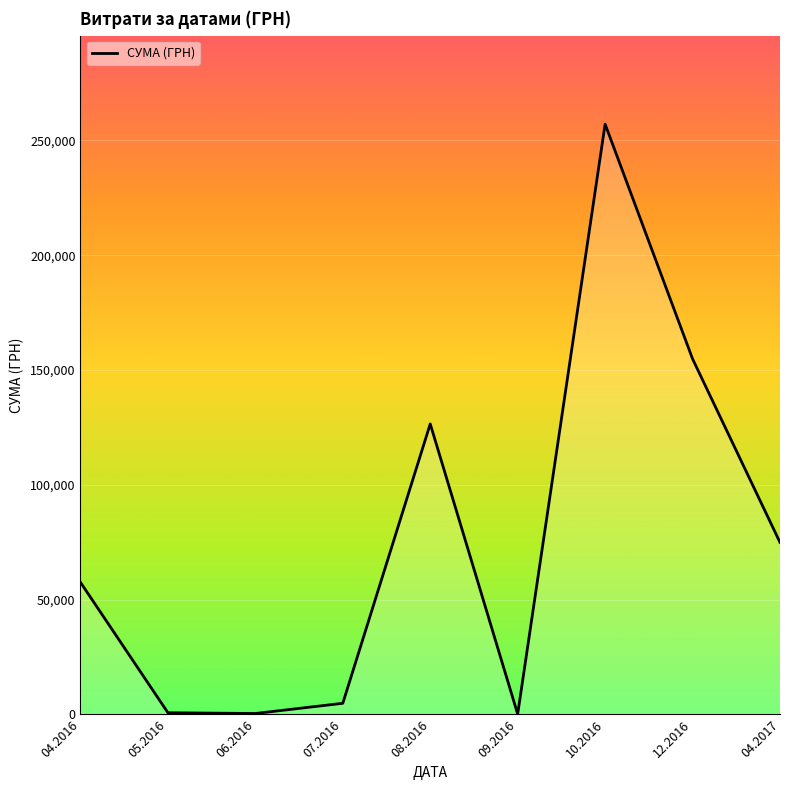

What is the greatest value displayed?

257087.8